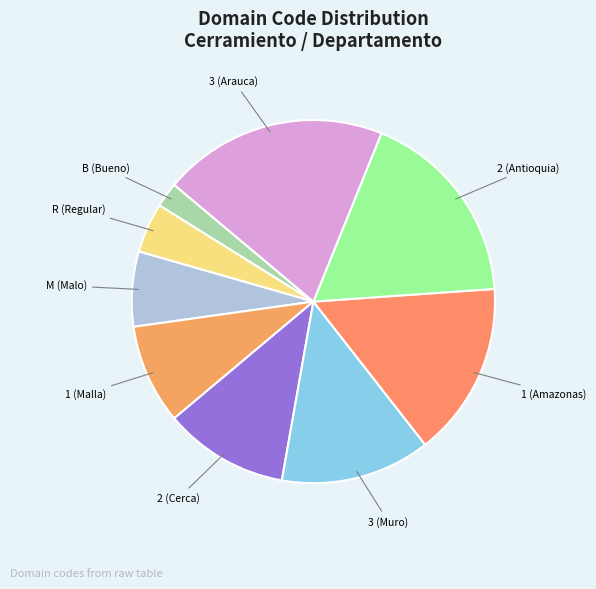

Is the sum of 1 (Amazonas) and M (Malo) greater than half?

No